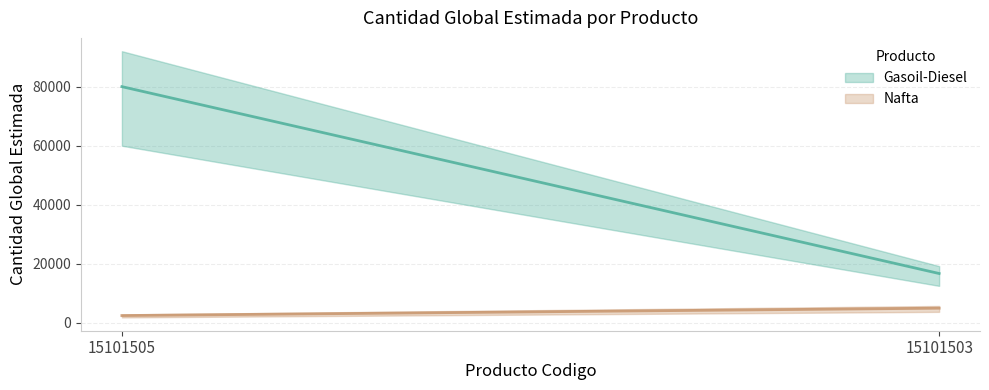

Reading left to right, list all the values displayed in this chart.

Gasoil-Diesel: 80000	16738
Nafta: 2500	5000